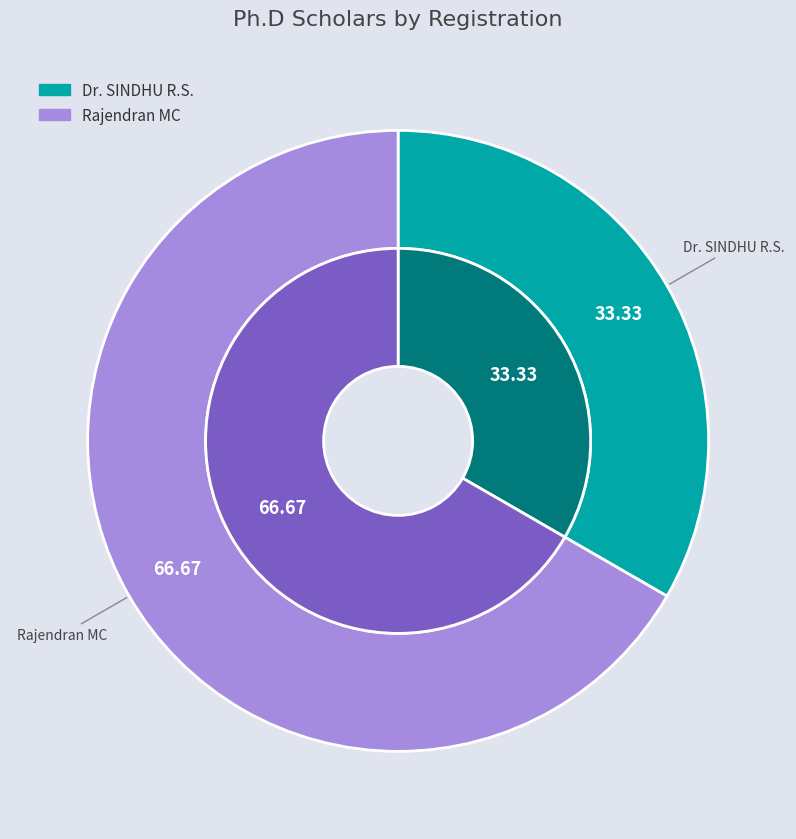

Count the number of slices in the pie.

2